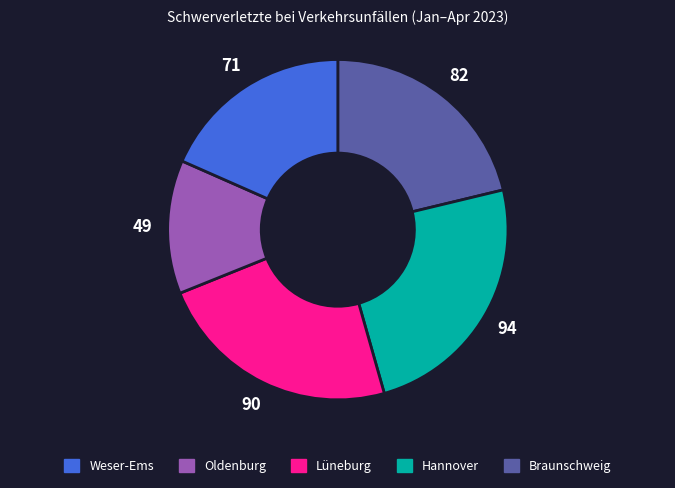

Is there any slice that represents more than half of the pie?

No